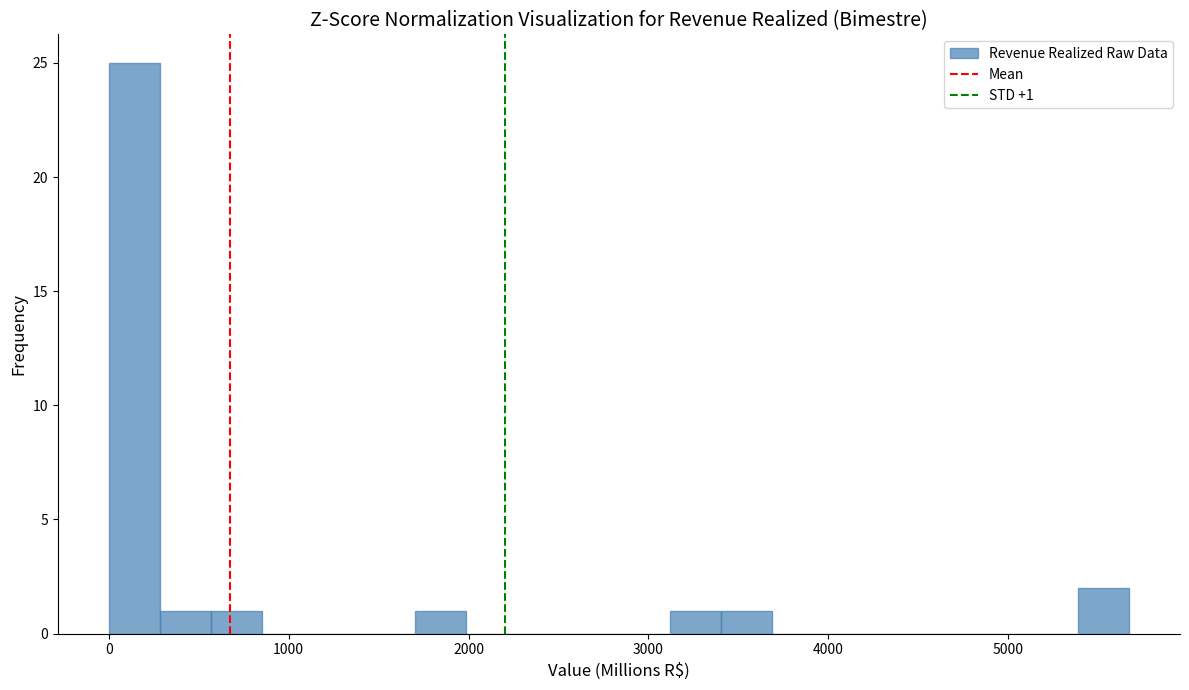

Read against the x-axis, roughly where is the centre of the tallest bar?

100